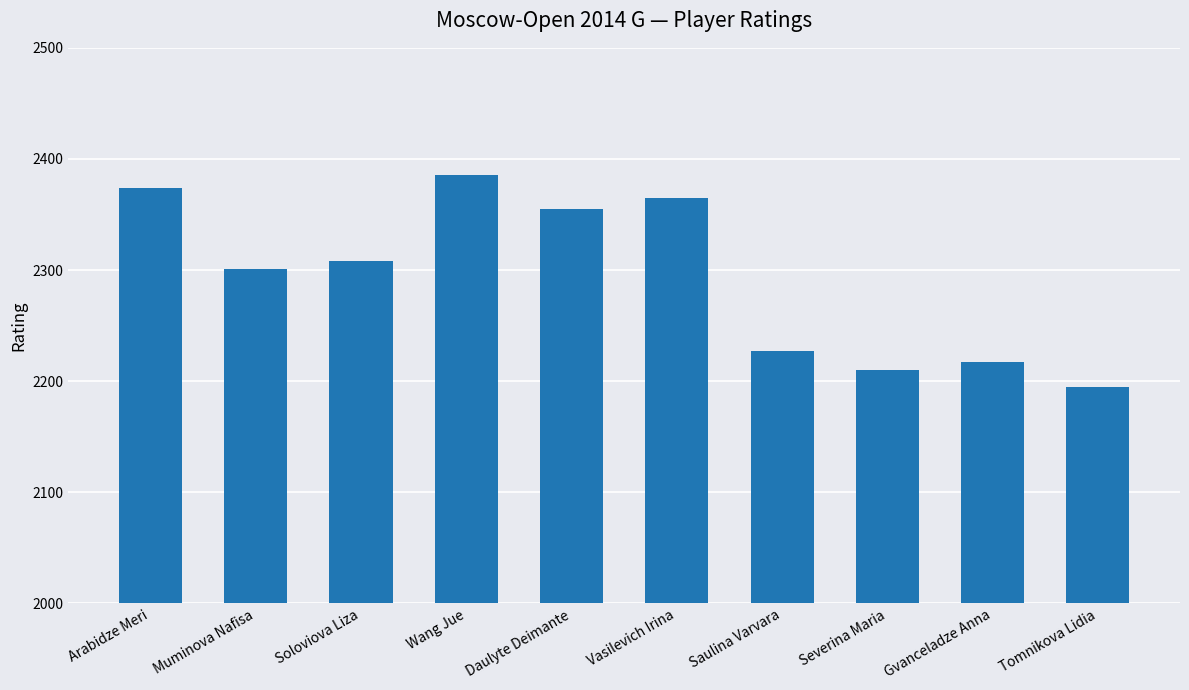

The chart shows a value of 3532 at Soloviova Liza. True or false?

False